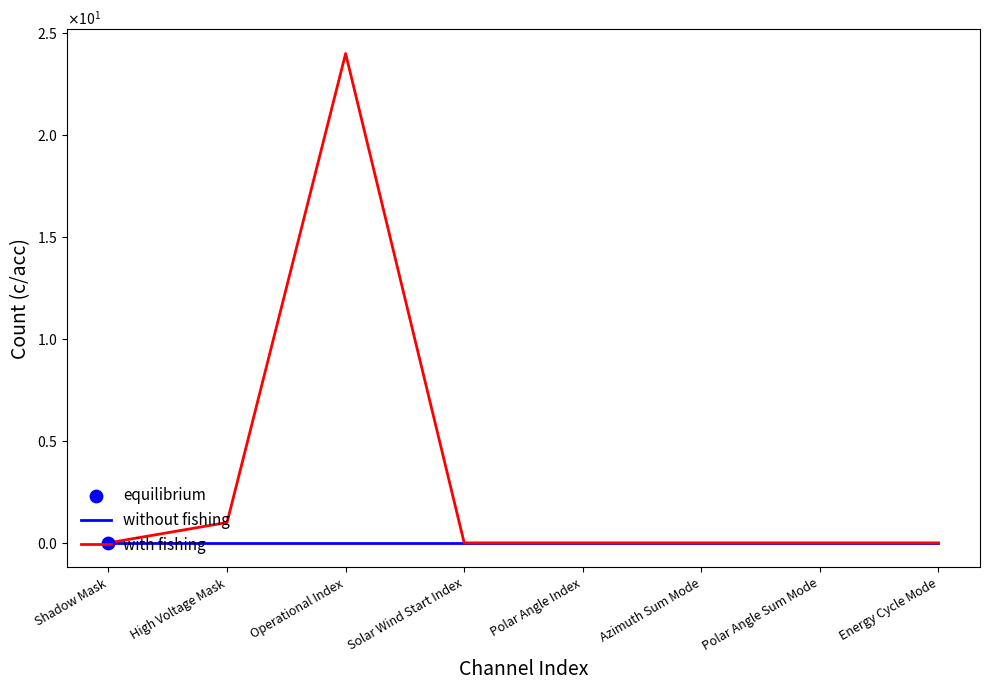

At which category is the sum across all series the highest?

Operational Index